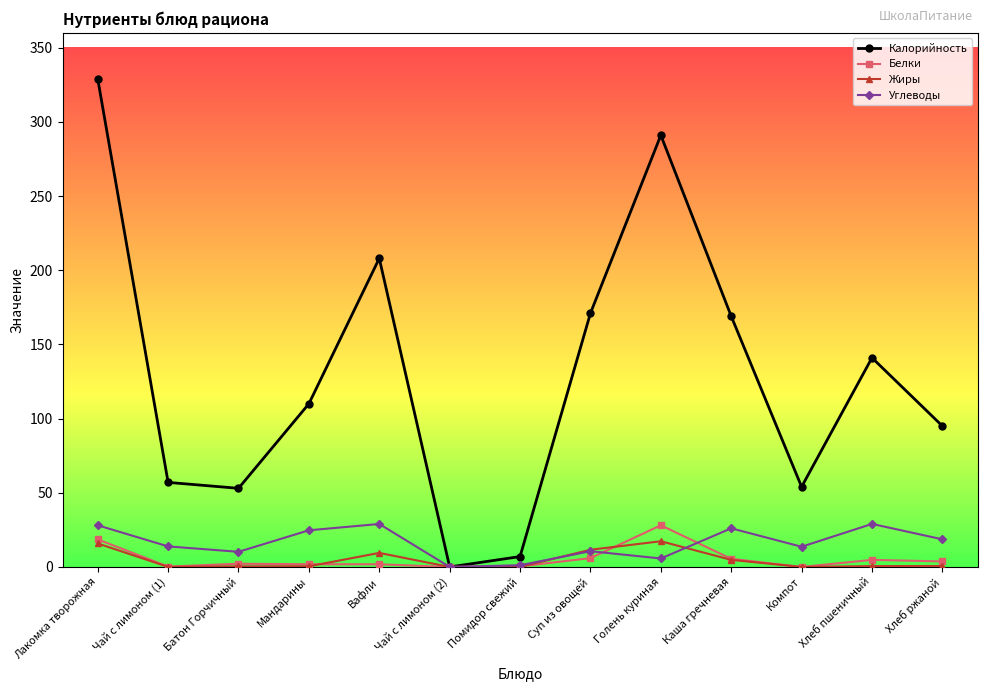

What position from the left is Лакомка творожная?

1